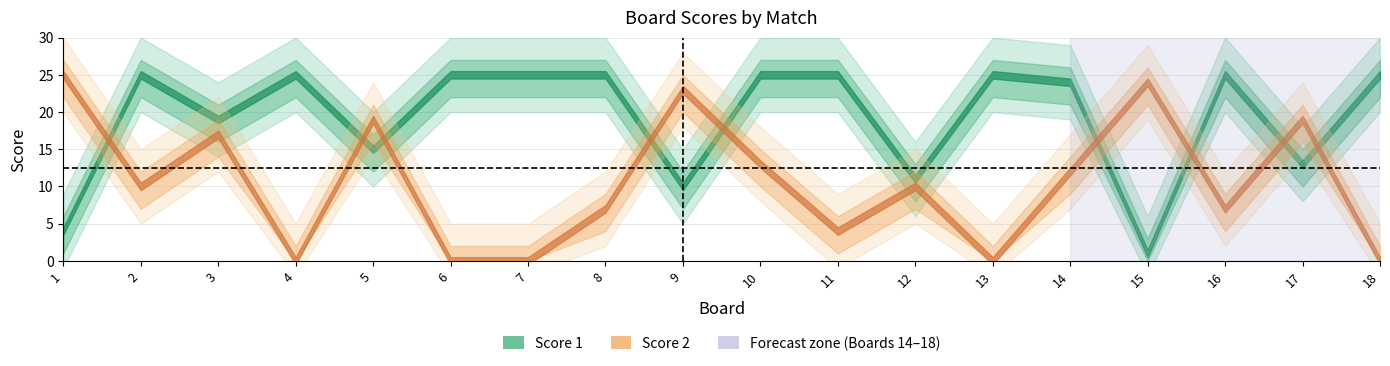

Which series has the largest total across all categories?

Score 1